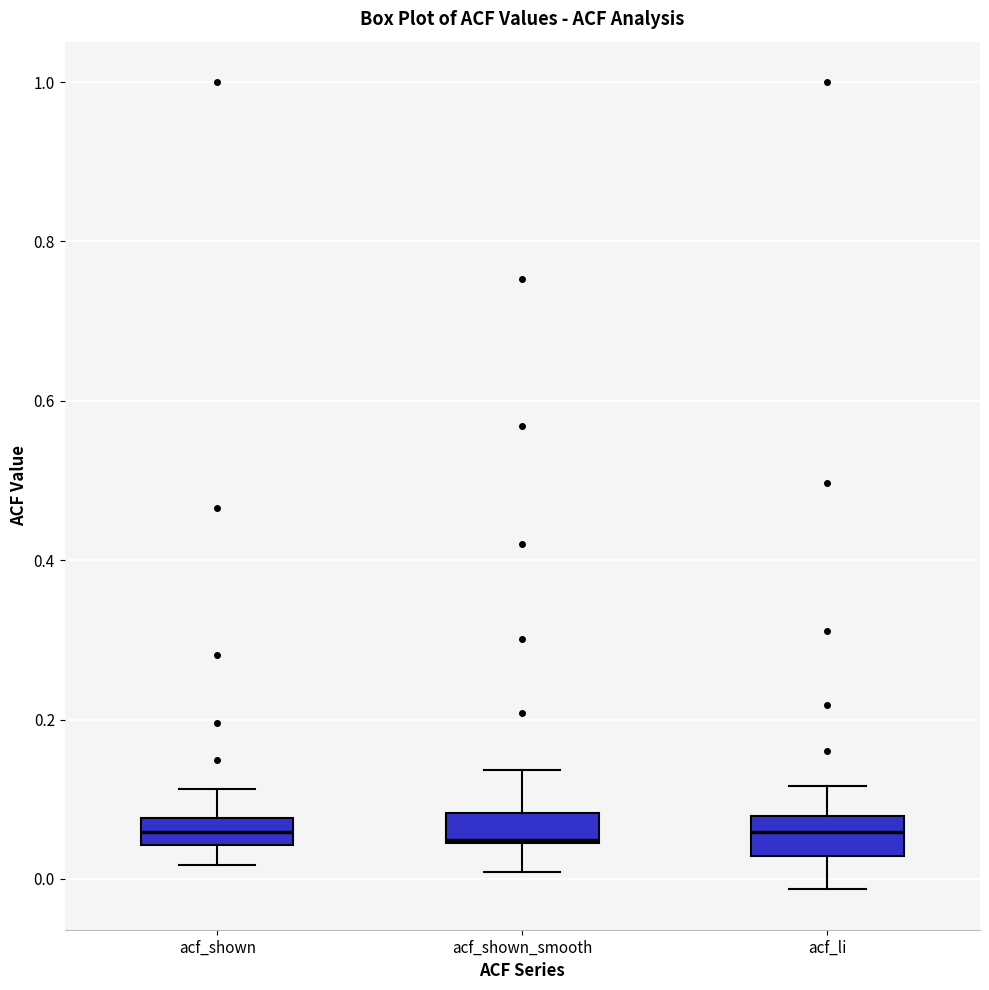

Where is the lower edge of the box for acf_shown on the y-axis? The values are not printed on the chart, so give them approximately, as read against the axis.

0.04